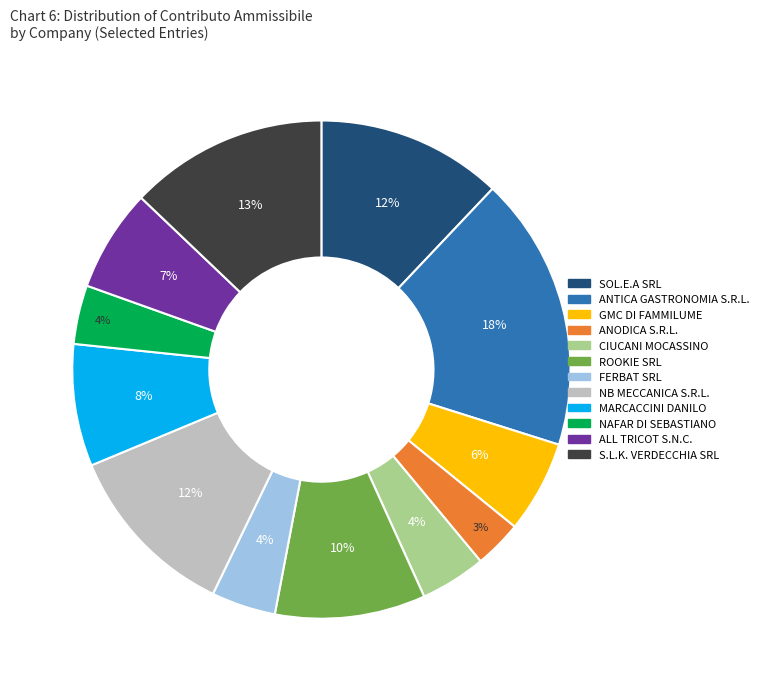

Is there a majority slice in this chart?

No